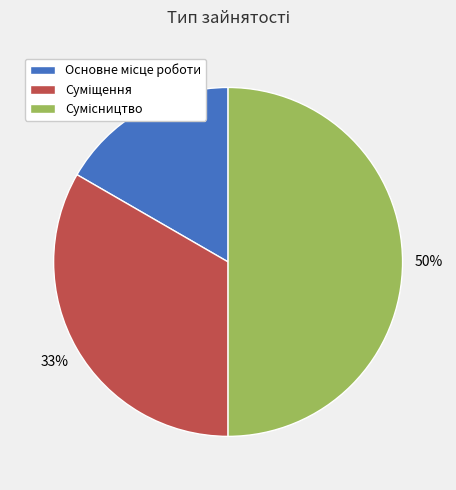

How many segments does this pie chart have?

3